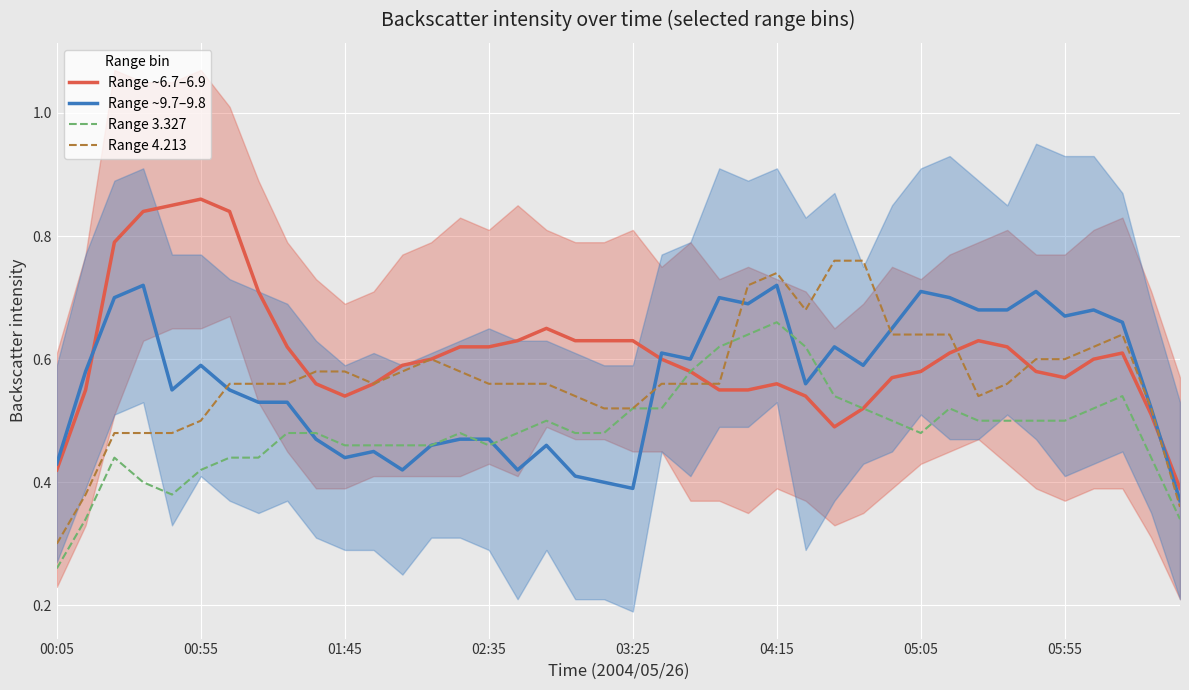

Where is Range ~6.7–6.9 nearest to the value 0?

39